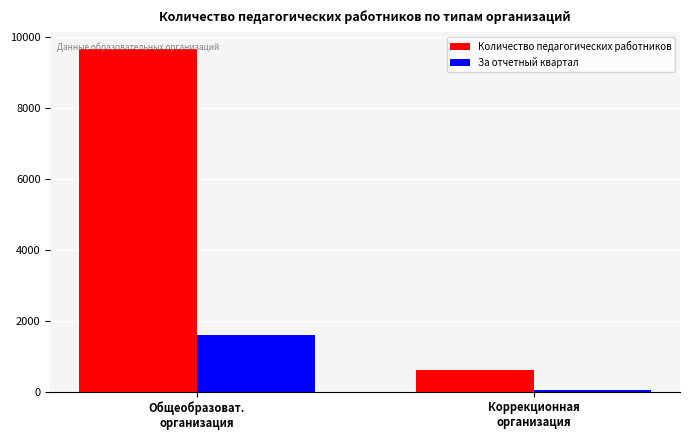

What is the sum of all За отчетный квартал values?

1639